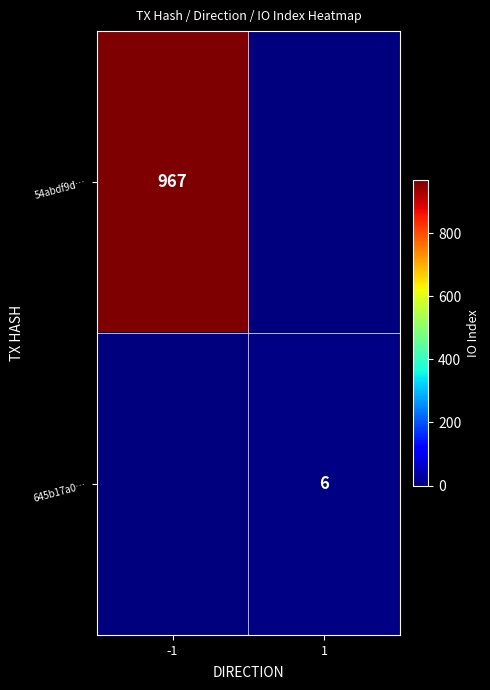

What is the total value across all series at 1?

6